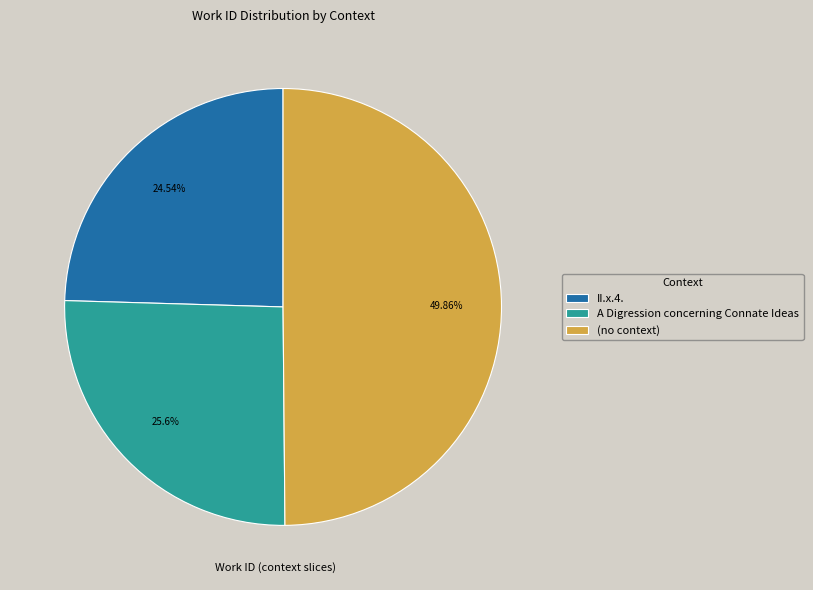

How many slices are in this pie chart?

3